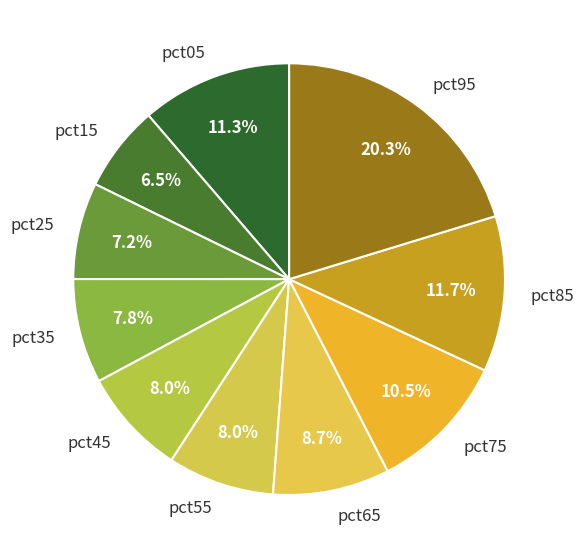

Between pct95 and pct65, which is larger?

pct95